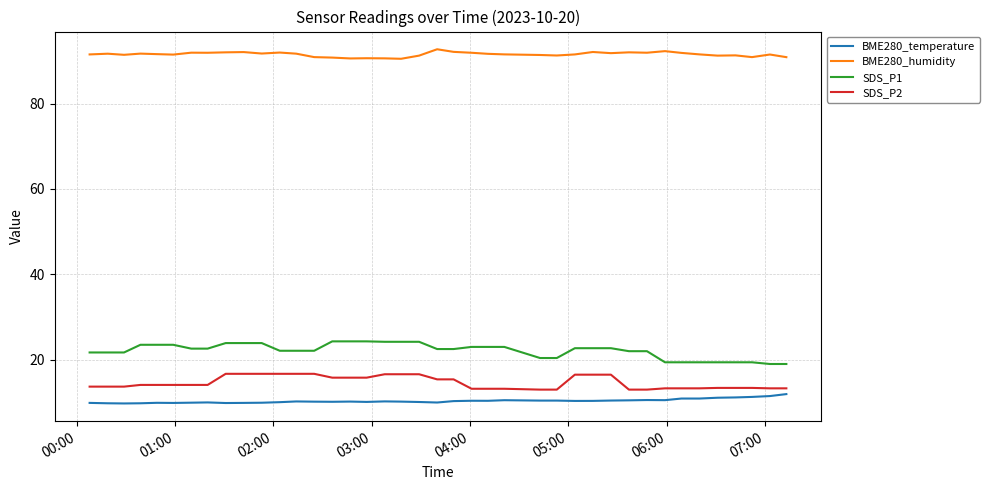

True or false: SDS_P2 and SDS_P1 cross at least once.

False